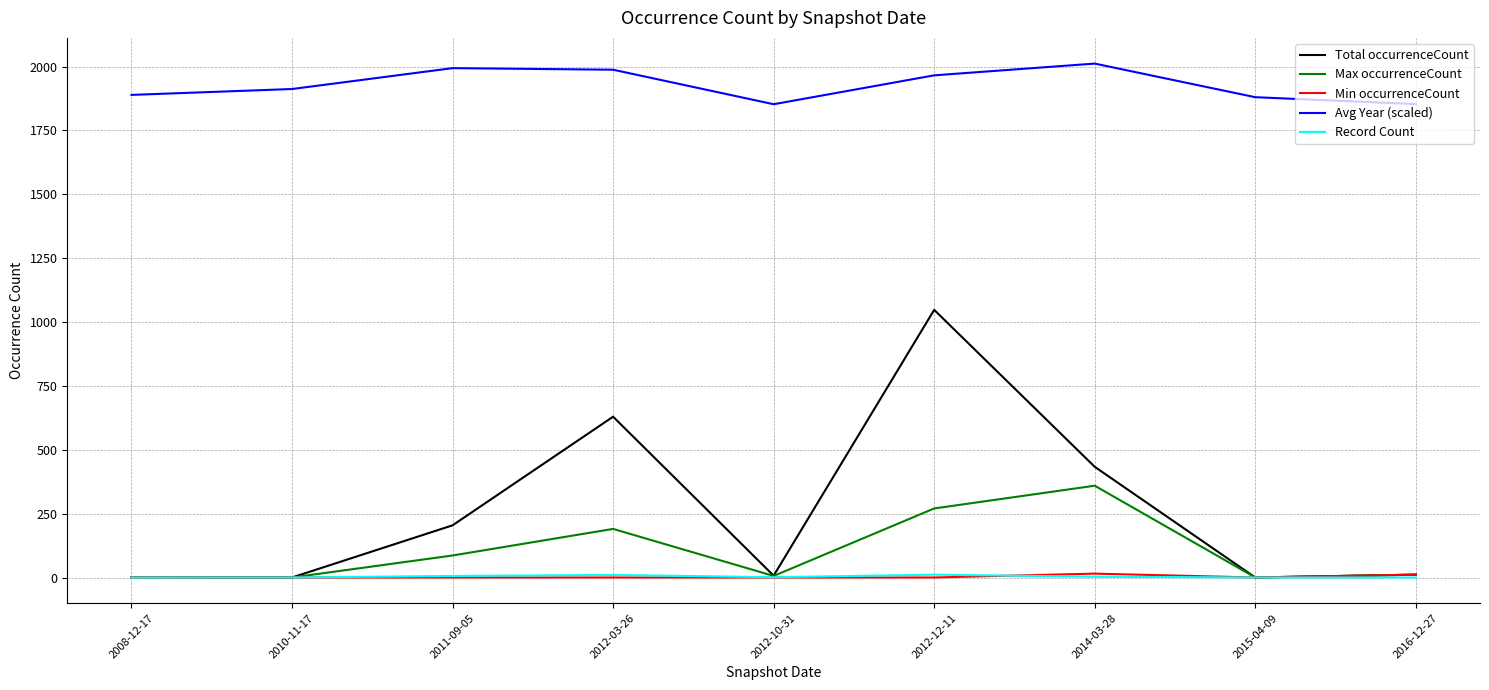

The Total occurrenceCount series shows 692.4 at 2014-03-28. True or false?

False